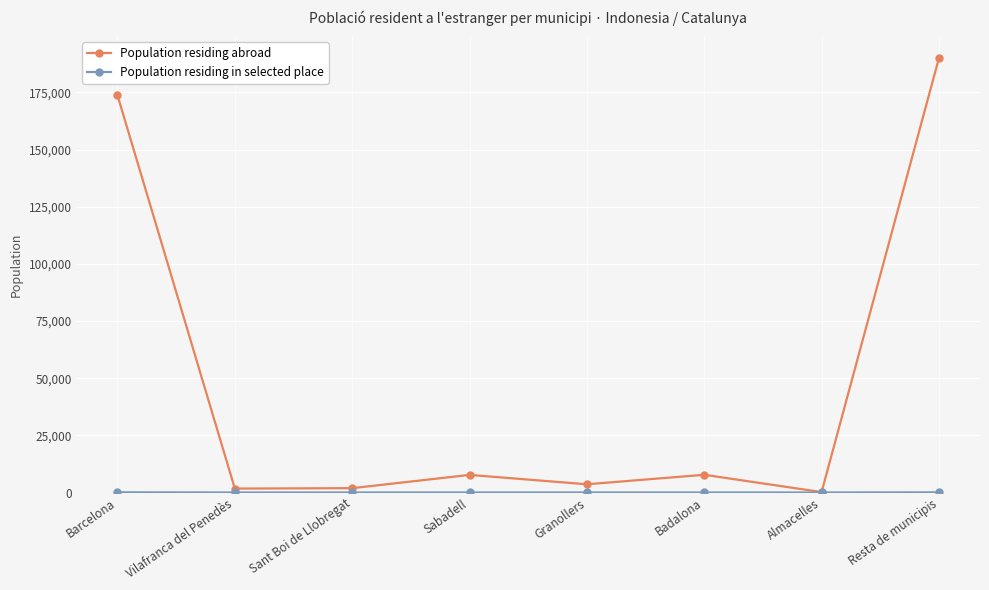

How many interior local valleys does the Population residing abroad series have?

3